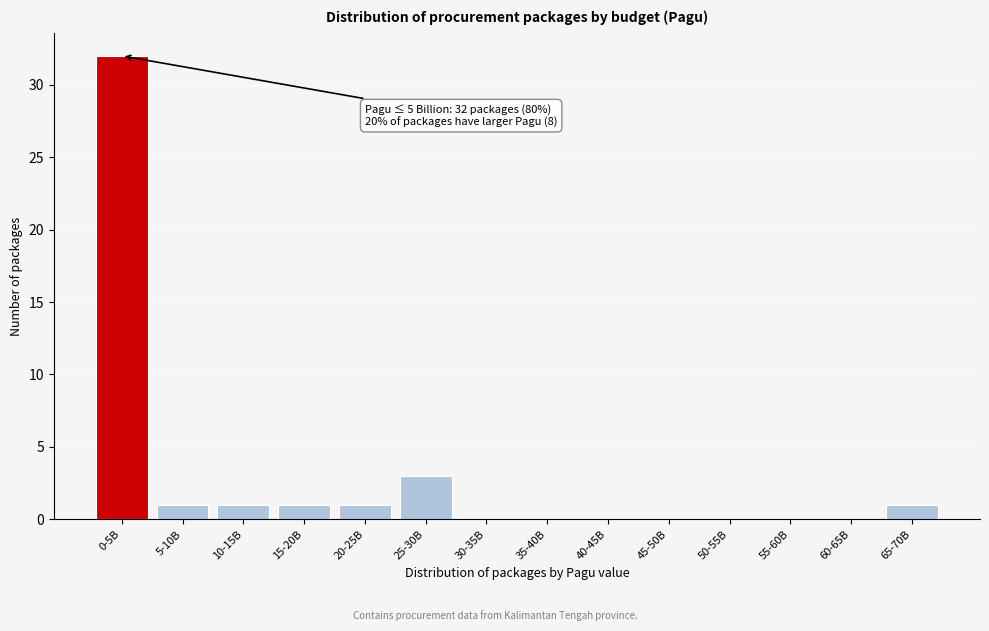

Reading left to right, list all the values displayed in this chart.

0-5B=32	5-10B=1	10-15B=1	15-20B=1	20-25B=1	25-30B=3	30-35B=0	35-40B=0	40-45B=0	45-50B=0	50-55B=0	55-60B=0	60-65B=0	65-70B=1